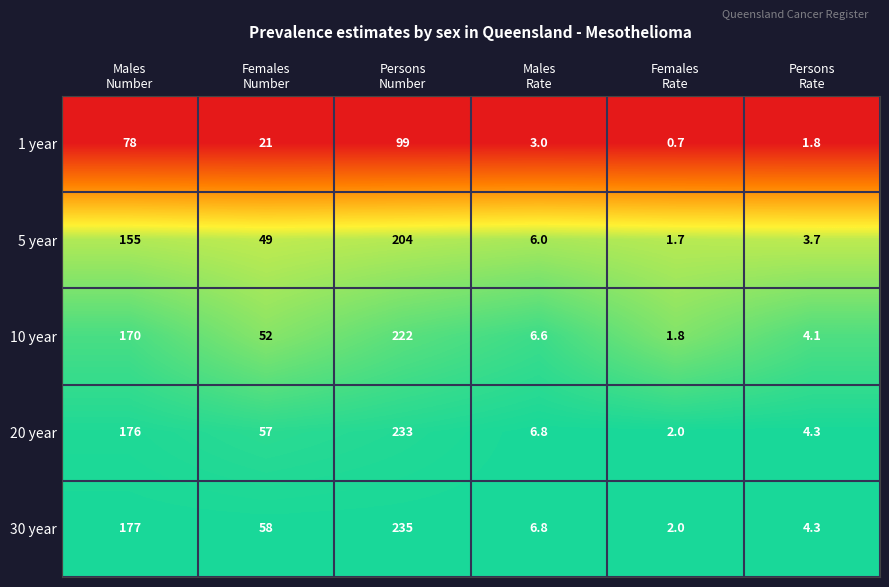

What is the maximum value shown in the chart?

235.0